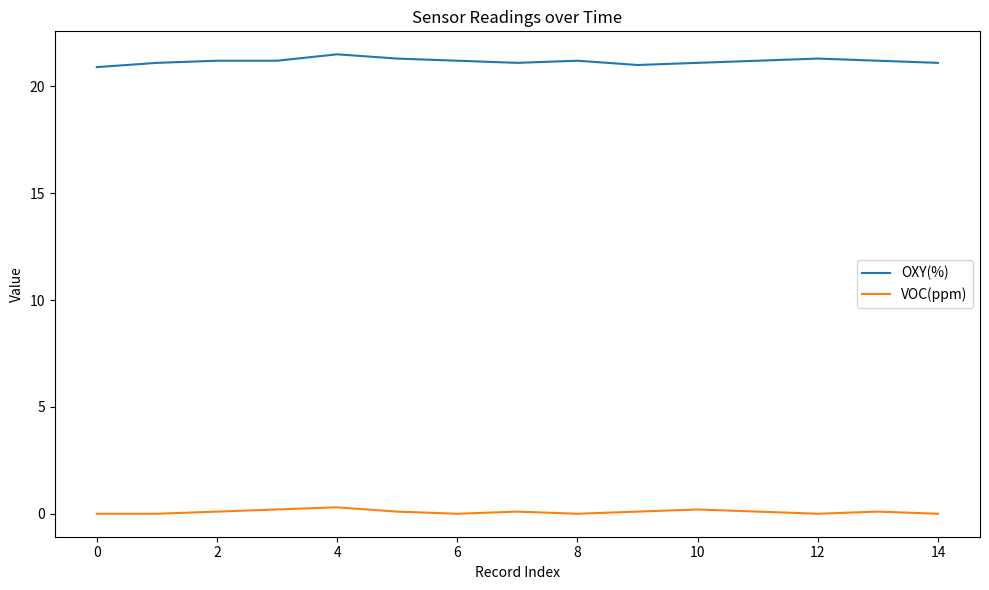

Which series has the largest total across all categories?

OXY(%)